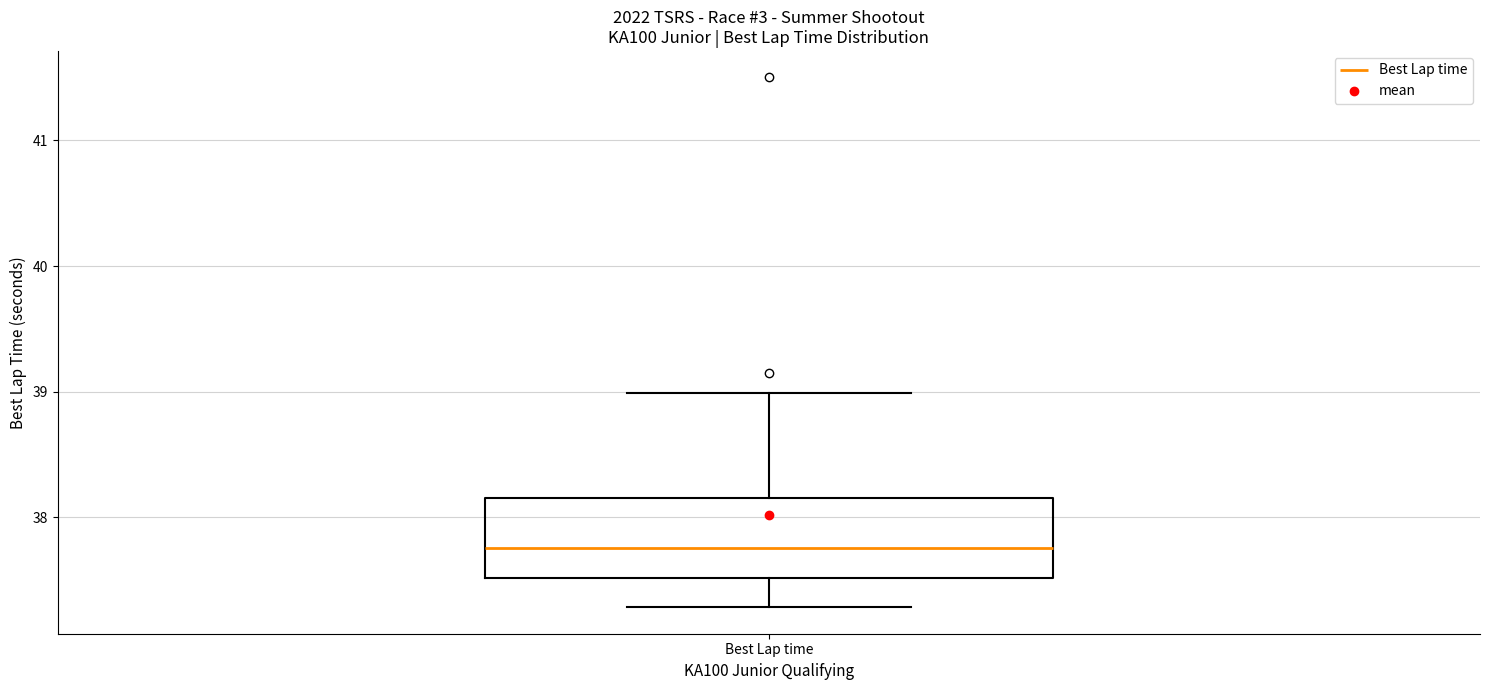

Read this box plot against the y-axis: the position of the median line, the range covered by the box, and the ends of both whiskers. The values are not printed on the chart, so give them approximately, as read against the axis.

median 37.8, box 37.5 to 38.2, whiskers 37.3 to 39.0